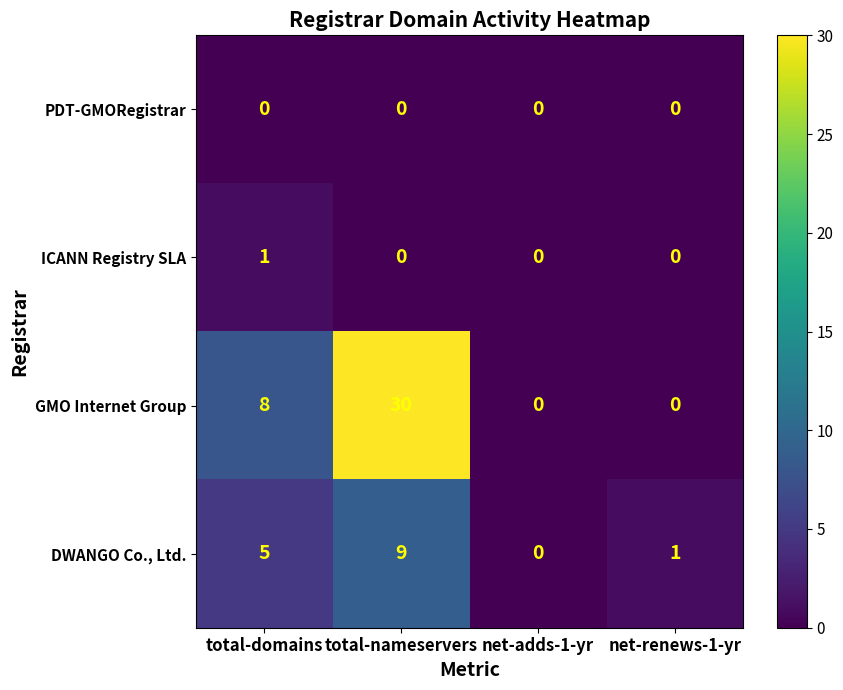

Reading right to left, transcribe all the data shown in this chart.

PDT-GMORegistrar: net-renews-1-yr=0	net-adds-1-yr=0	total-nameservers=0	total-domains=0
ICANN Registry SLA: net-renews-1-yr=0	net-adds-1-yr=0	total-nameservers=0	total-domains=1
GMO Internet Group: net-renews-1-yr=0	net-adds-1-yr=0	total-nameservers=30	total-domains=8
DWANGO Co., Ltd.: net-renews-1-yr=1	net-adds-1-yr=0	total-nameservers=9	total-domains=5